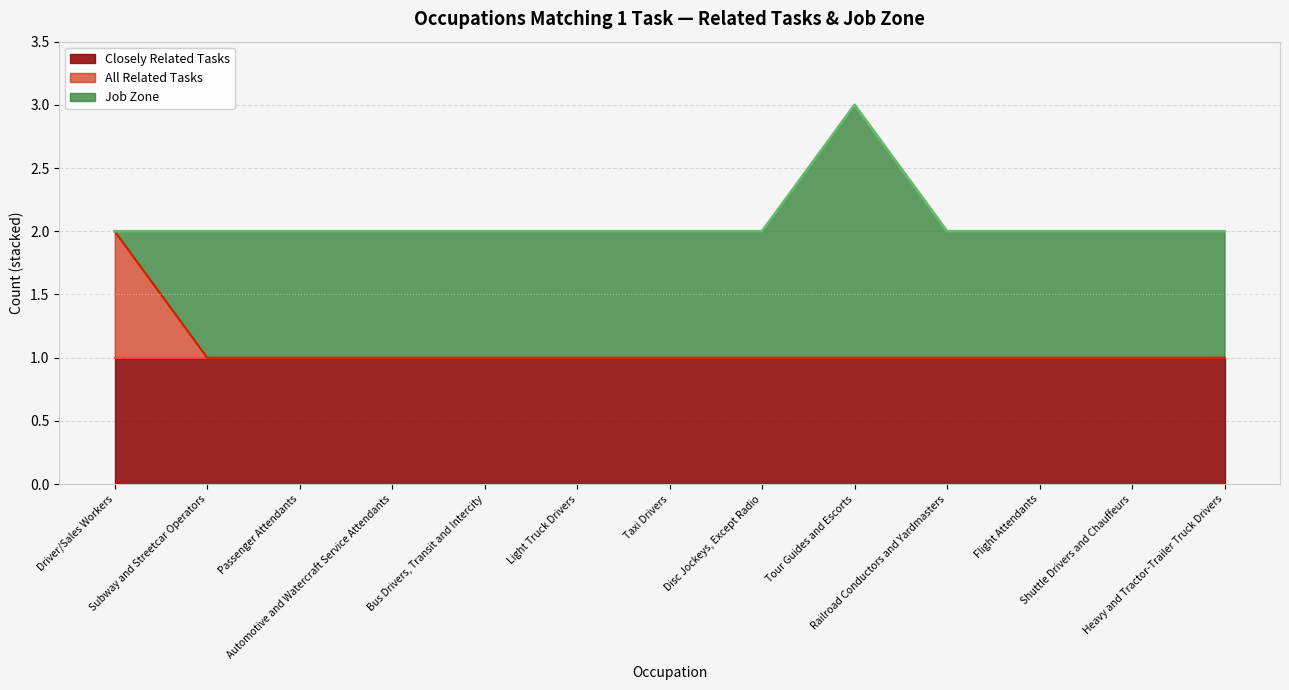

What is the difference between the maximum and minimum values in the All Related Tasks series?

1